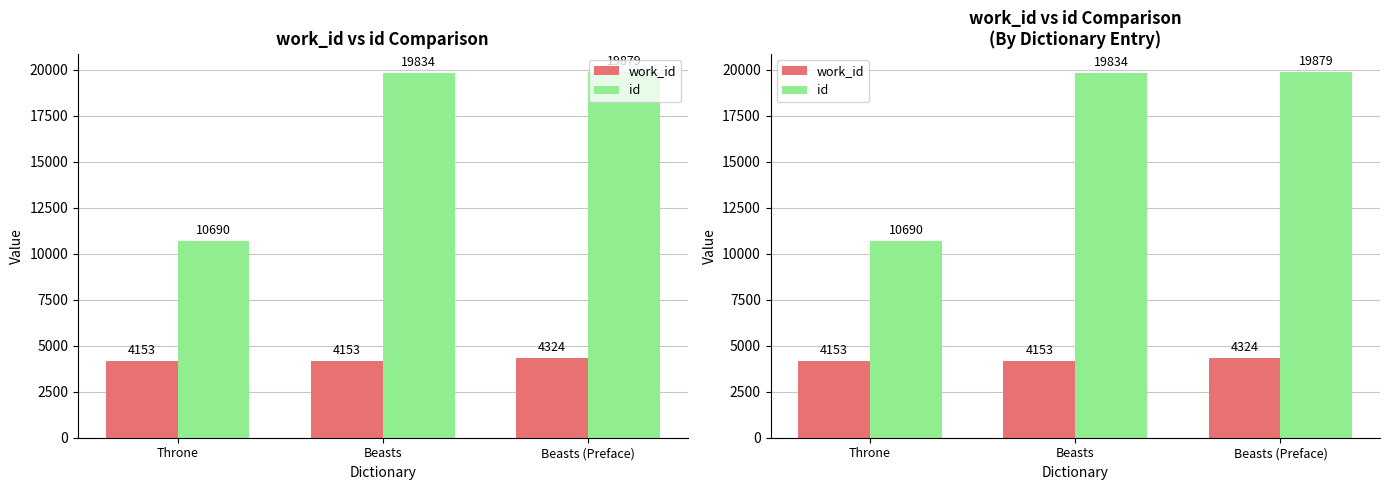

Reading left to right, transcribe all the data shown in this chart.

work_id: 4153	4153	4324
id: 10690	19834	19879